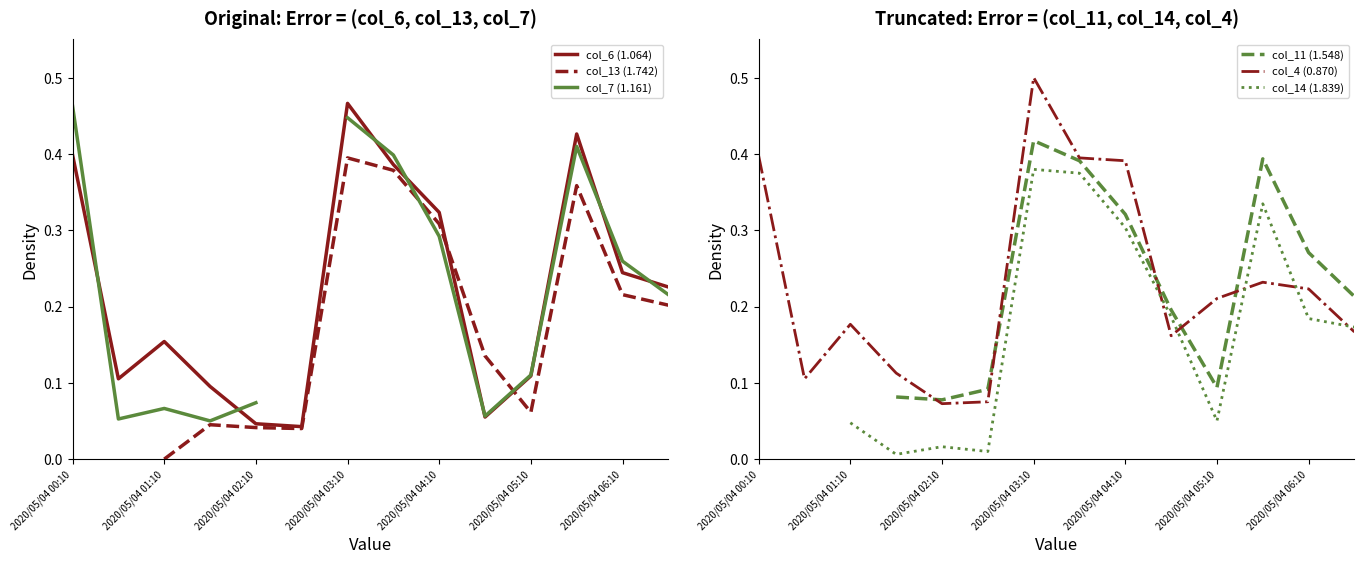

After their last crossing, which series has the higher values: col_4 (0.870) or col_13 (1.742)?

col_13 (1.742)